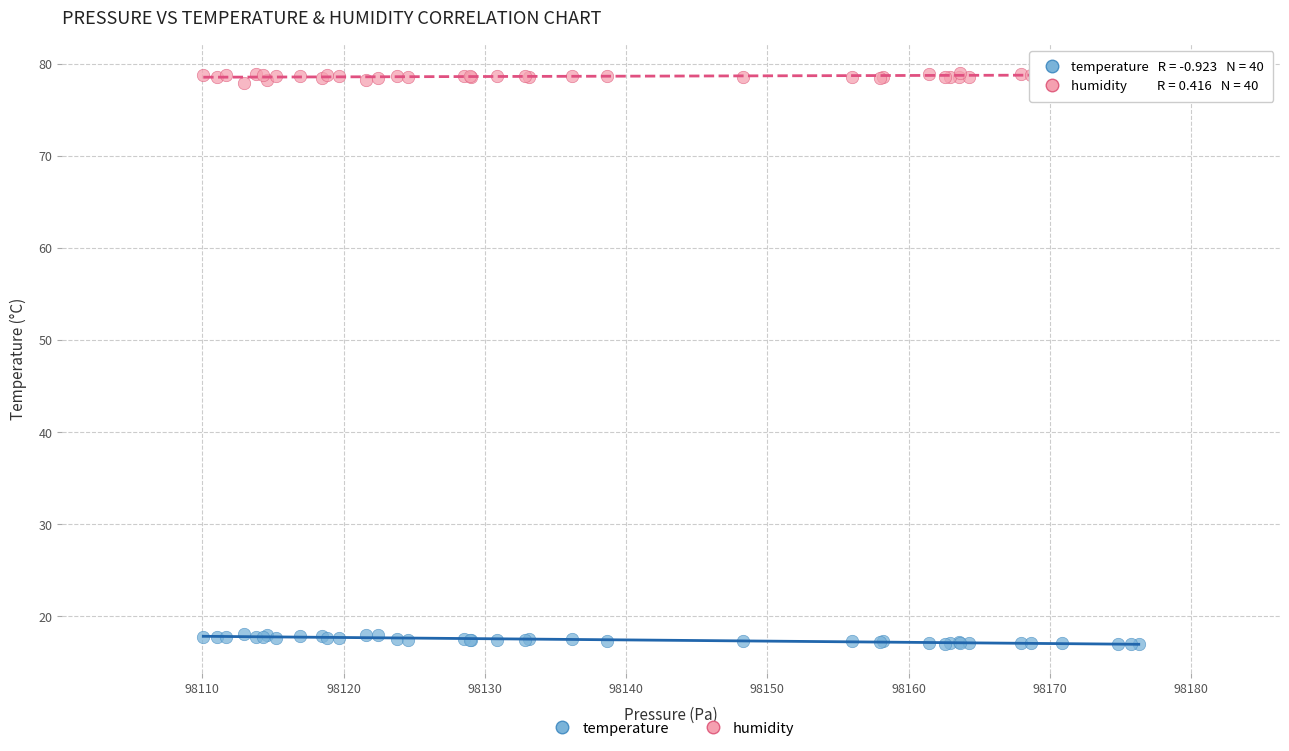

Which series reaches the minimum Y coordinate?

temperature